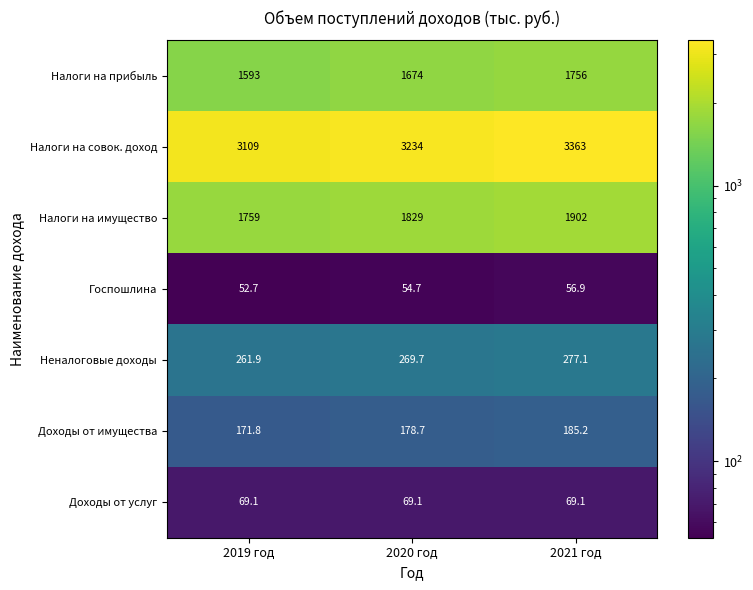

Read the Налоги на совок. доход value at 2019 год.

3109.0